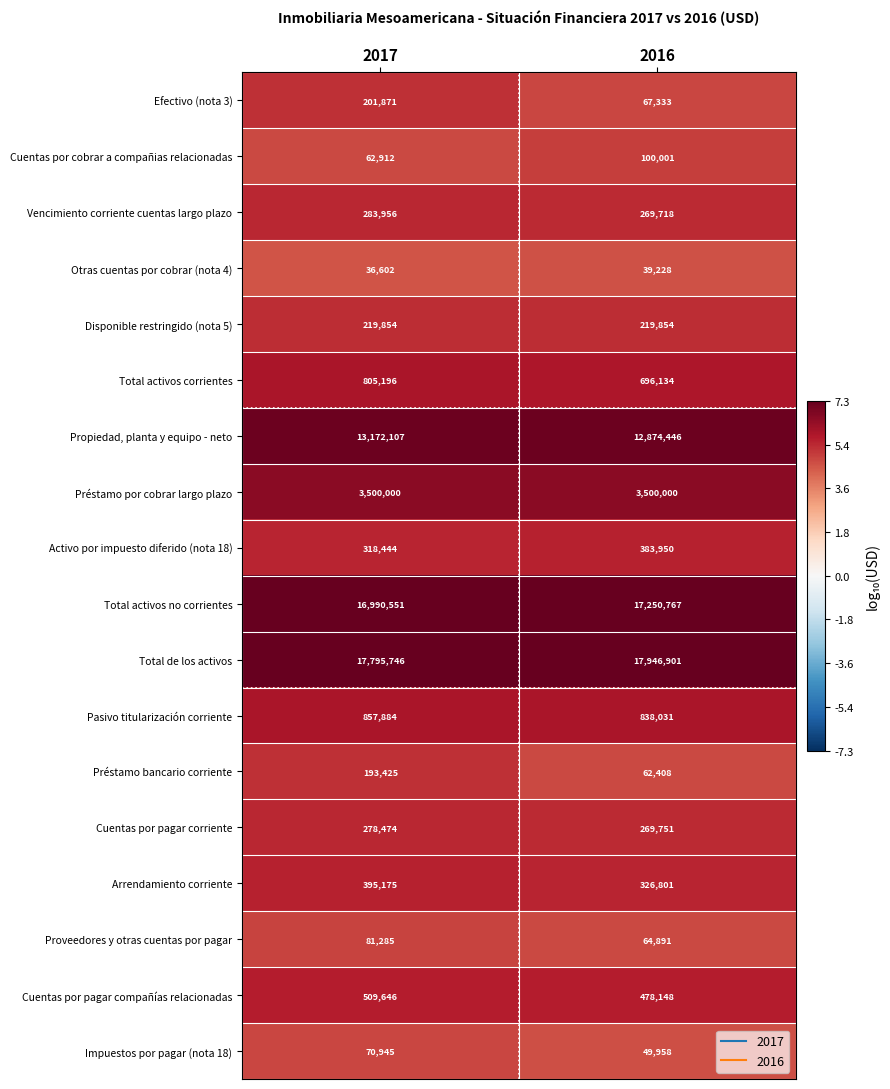

The Proveedores y otras cuentas por pagar series shows 14459 at 2016. True or false?

False